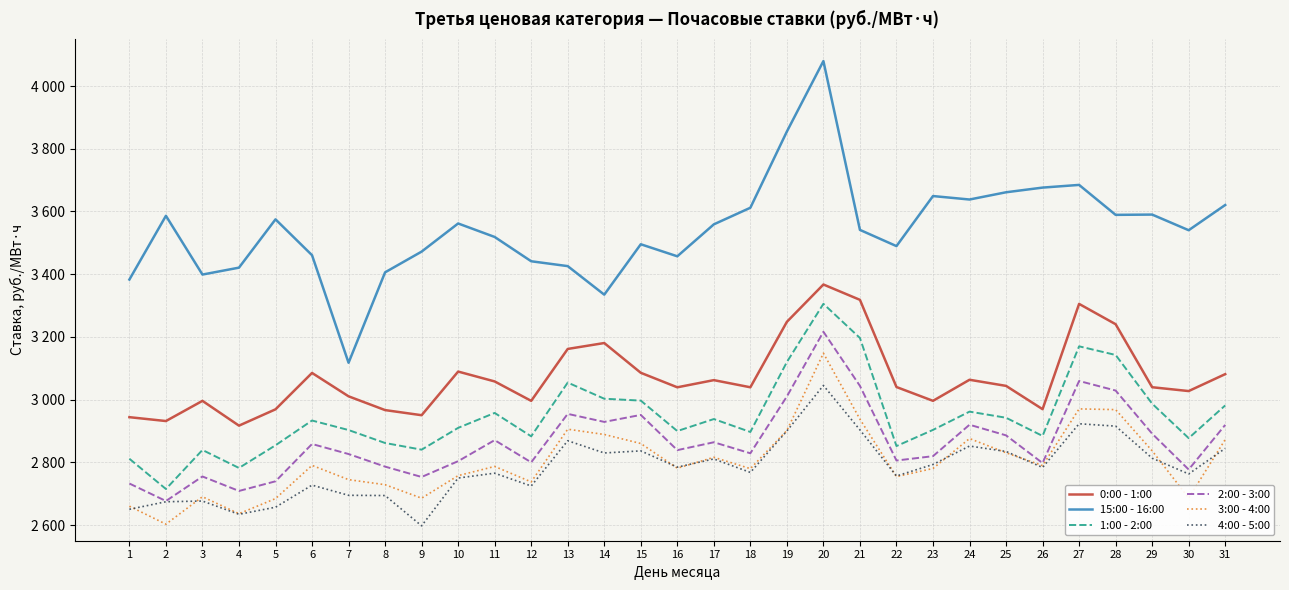

What is the difference between the 0:00 - 1:00 values at 12 and 13?

165.6